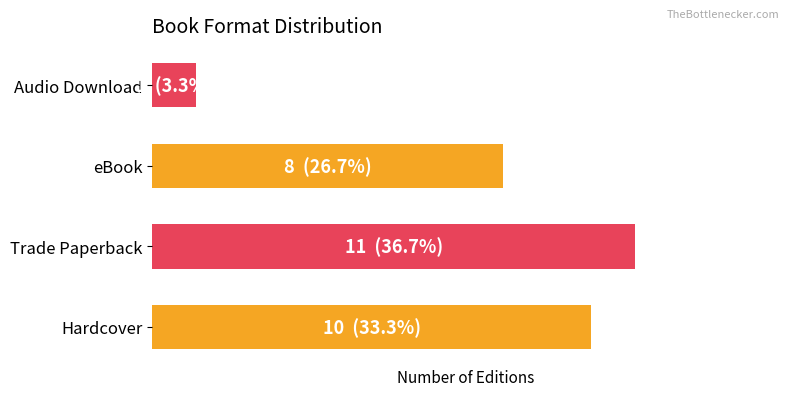

Does the chart contain any negative values?

No